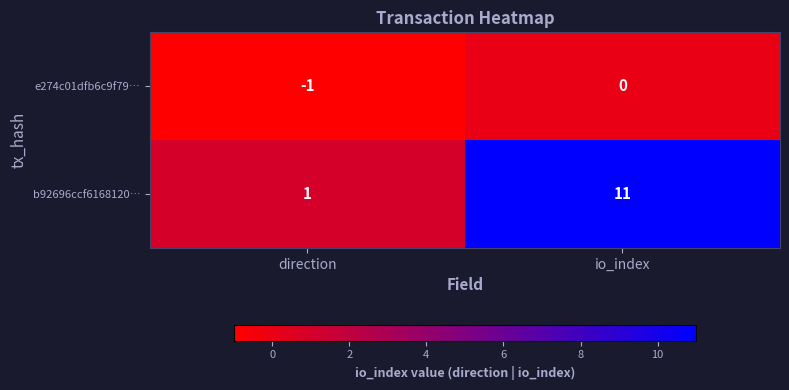

At io_index, list the series in order from largest to smallest.

b92696ccf6168120…, e274c01dfb6c9f79…